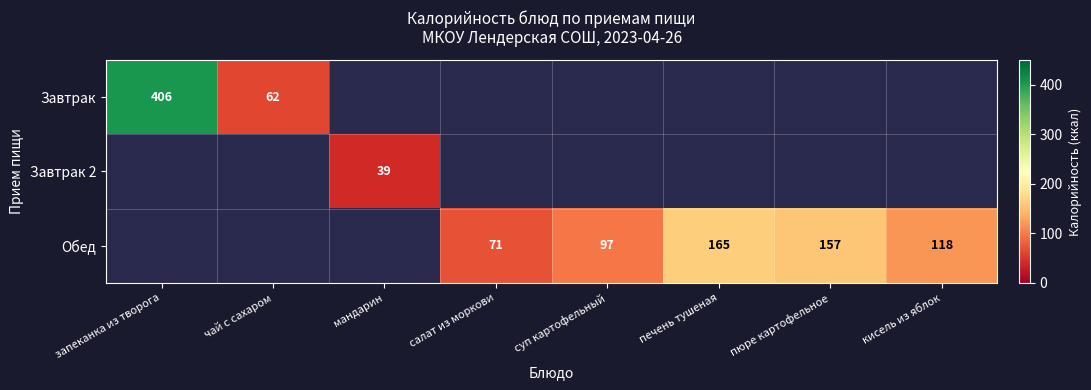

What is the smallest value displayed?

39.0